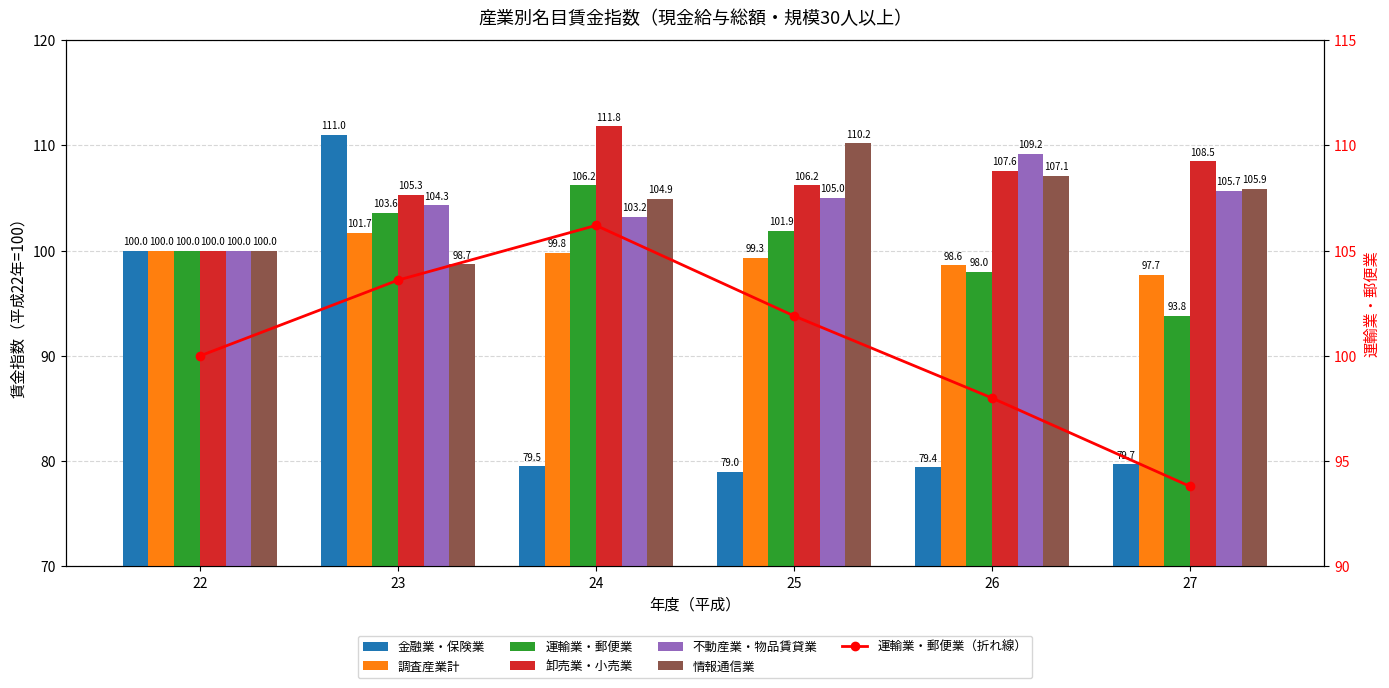

Which category has the lowest value in the 運輸業・郵便業 series?

27